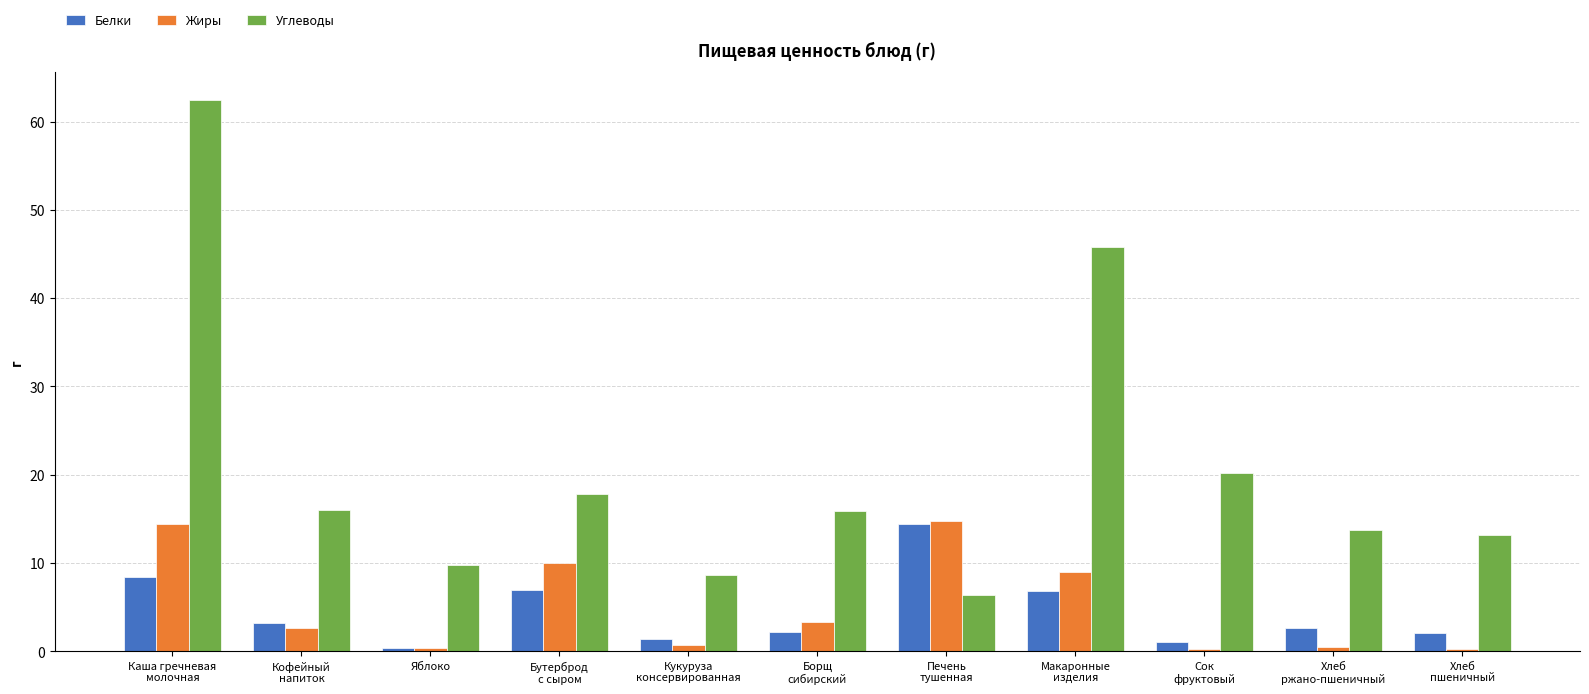

What is the maximum value shown in the chart?

62.5